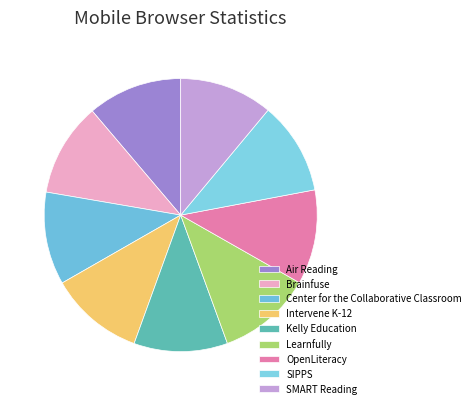

Which slice is the smallest?

Center for the Collaborative Classroom